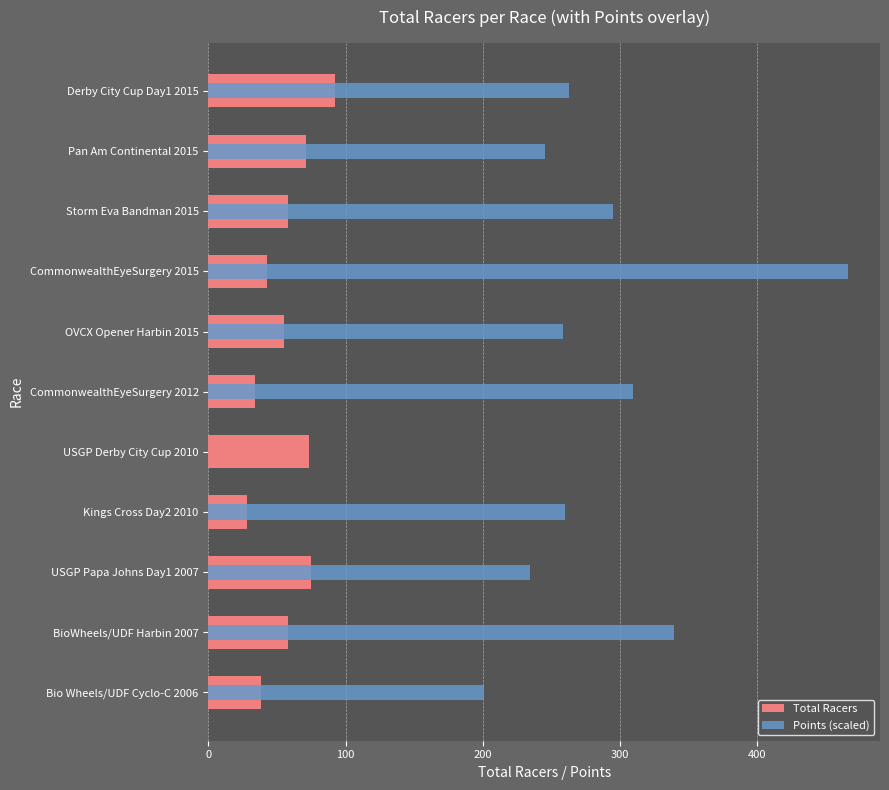

How many bars are there in total?

22